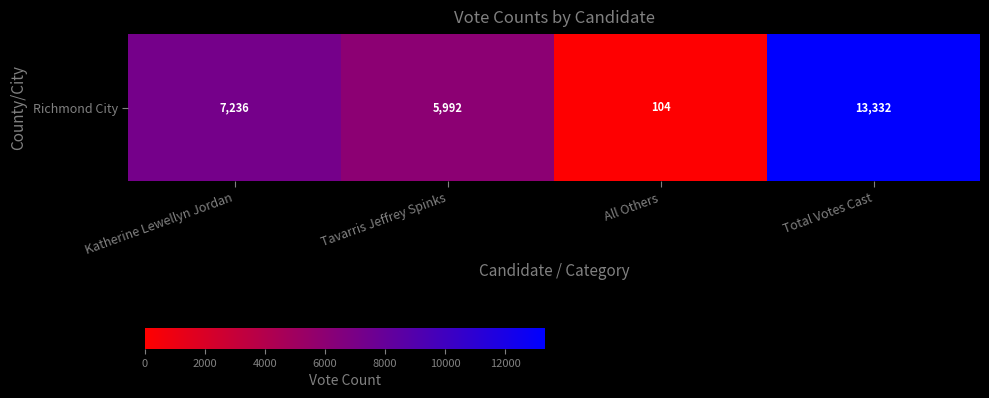

What is the change in value from Katherine Lewellyn Jordan to All Others?

-7132